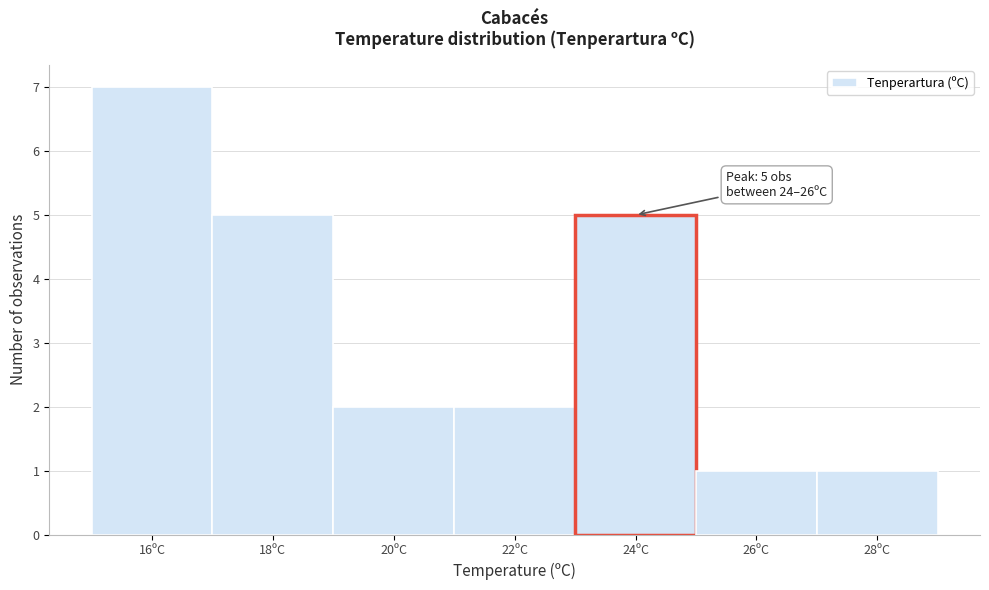

Reading left to right, what are all the values shown in this chart?

16ºC=7	18ºC=5	20ºC=2	22ºC=2	24ºC=5	26ºC=1	28ºC=1